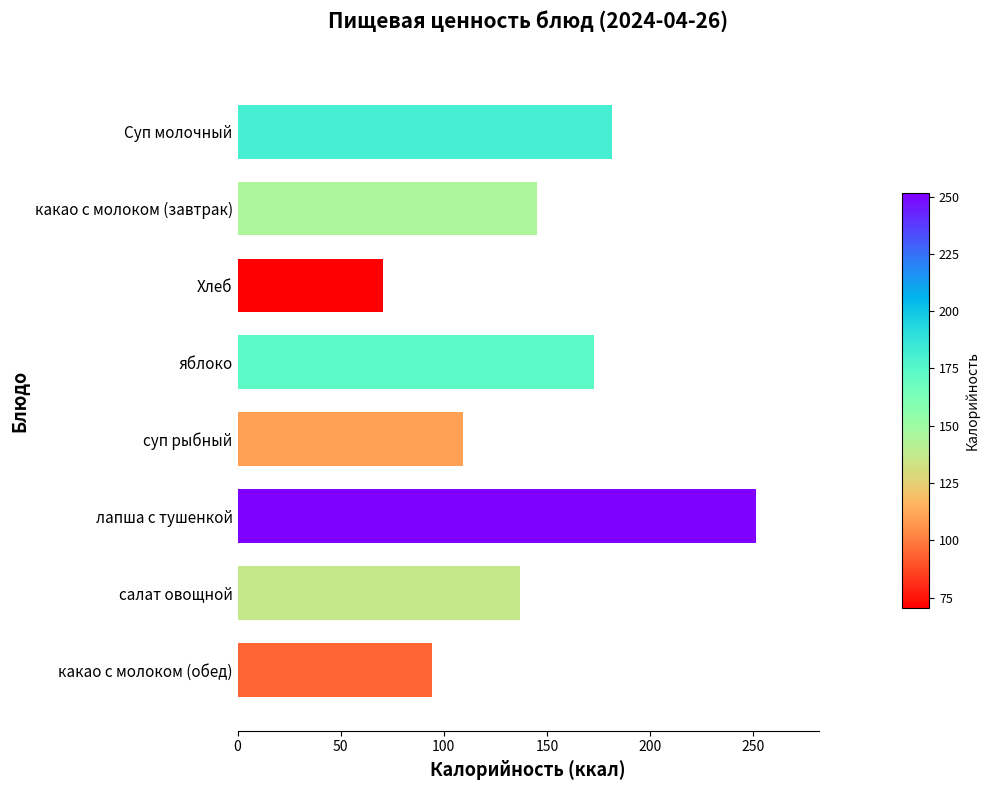

Rank the categories by value from highest to lowest.

лапша с тушенкой, Суп молочный, яблоко, какао с молоком (завтрак), салат овощной, суп рыбный, какао с молоком (обед), Хлеб